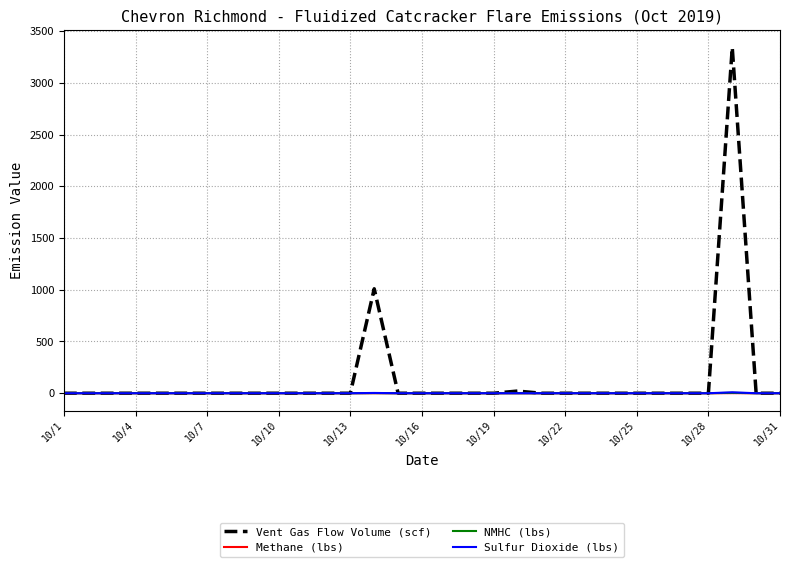

Which series has the widest spread of values?

Vent Gas Flow Volume (scf)